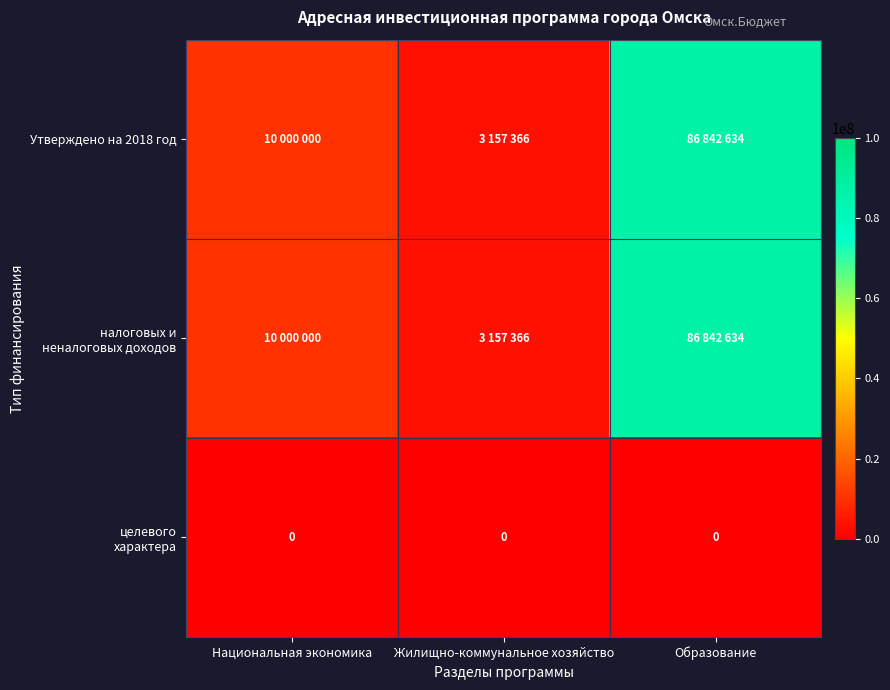

Which series has the largest range (max minus min)?

Утверждено на 2018 год